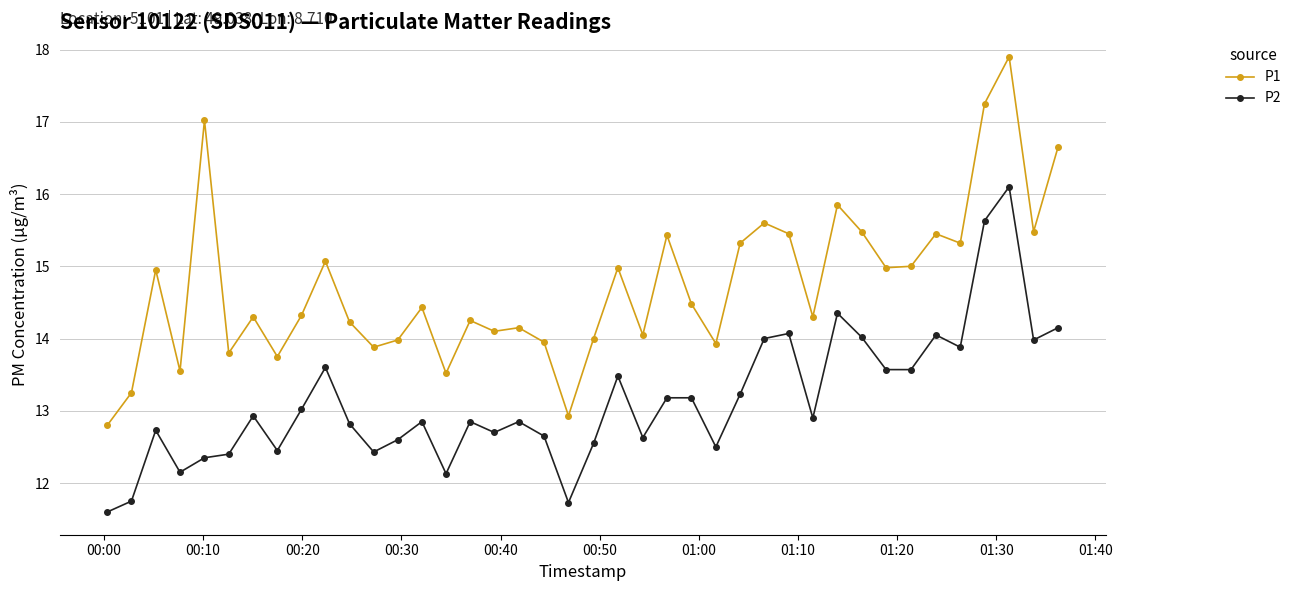

Which series has the largest total across all categories?

P1